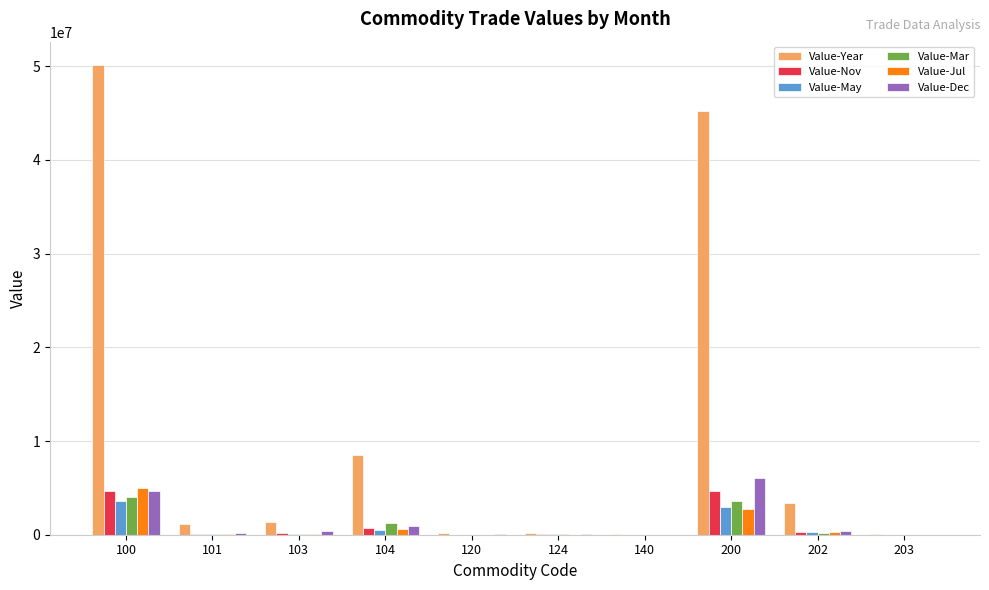

What are all the series names shown in the legend?

Value-Year, Value-Nov, Value-May, Value-Mar, Value-Jul, Value-Dec